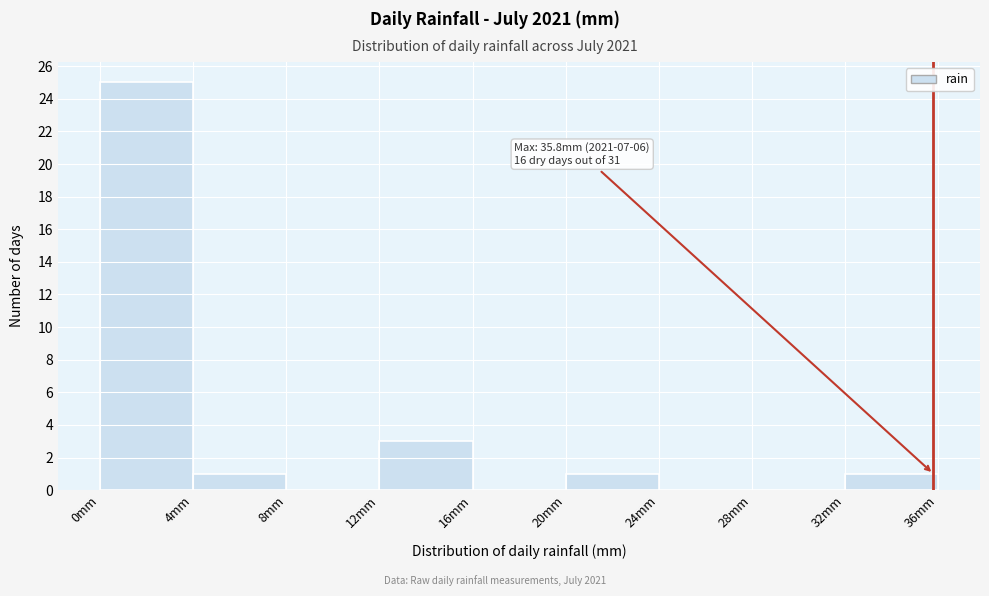

Over which range of the x-axis is the bar tallest?

0 to 4